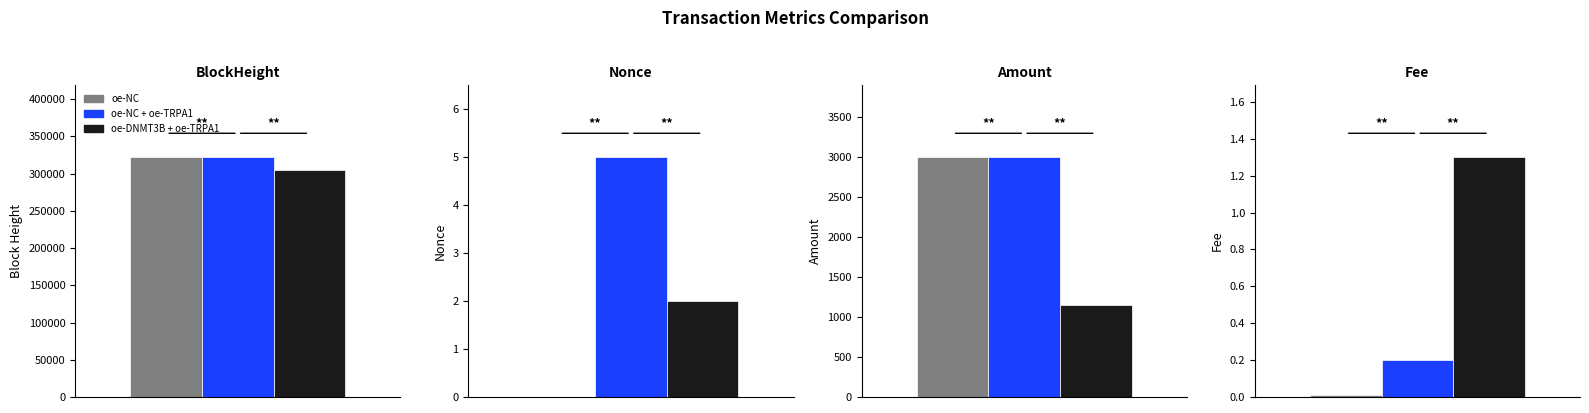

What is the label of the 2nd bar from the left?

Nonce